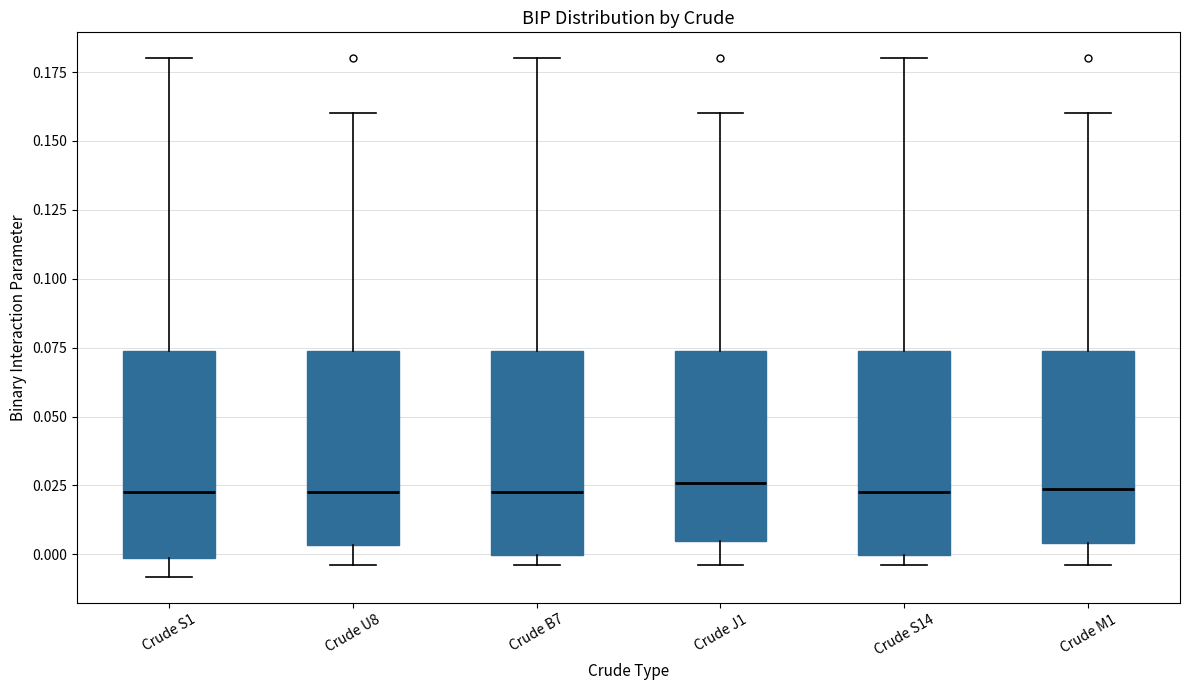

Where does the upper whisker of the box for Crude B7 end on the y-axis? The values are not printed on the chart, so give them approximately, as read against the axis.

0.180